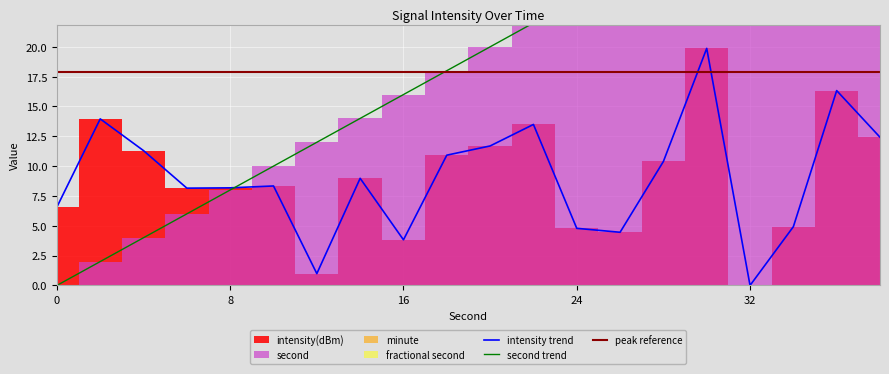

True or false: second has a value of 0.0 at 0.

True